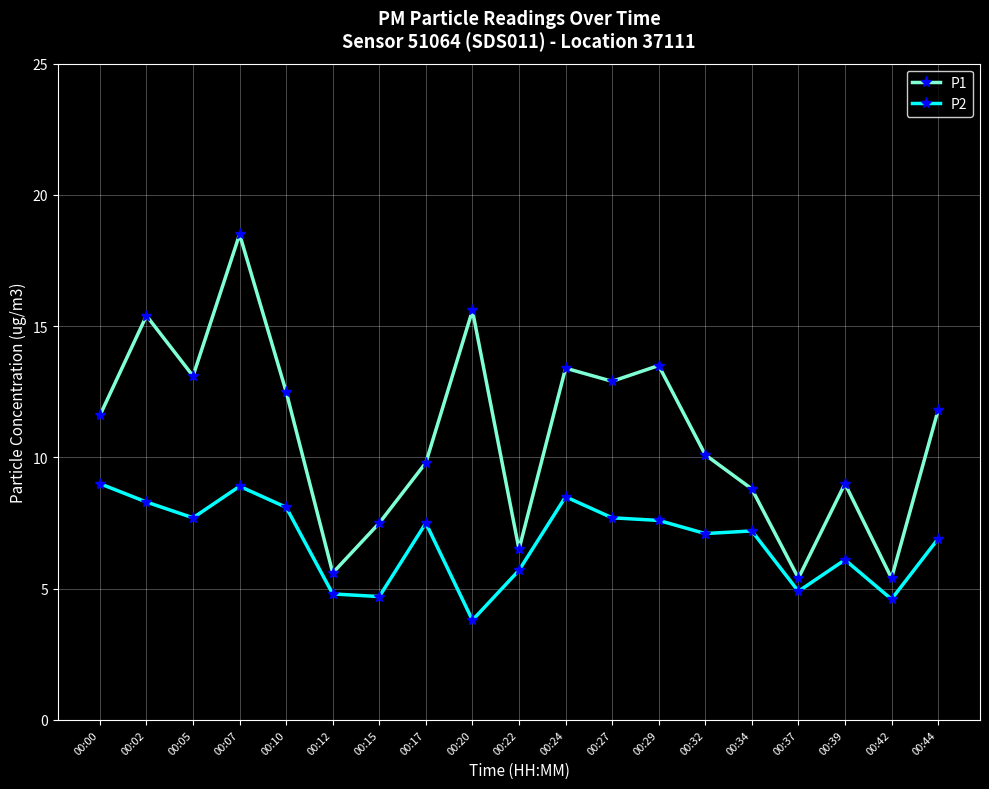

True or false: P2 and P1 cross at least once.

False